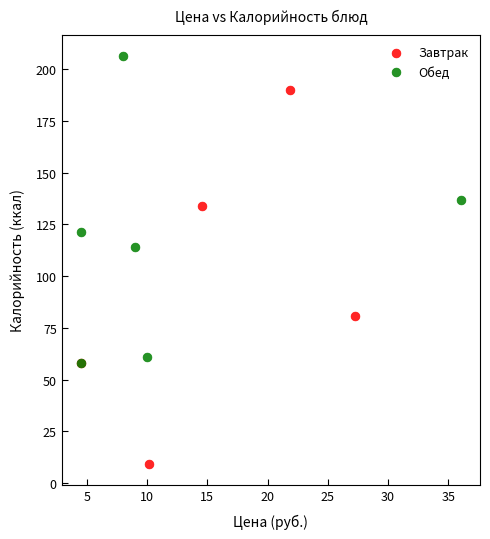

What are all the series names shown in the legend?

Завтрак, Обед